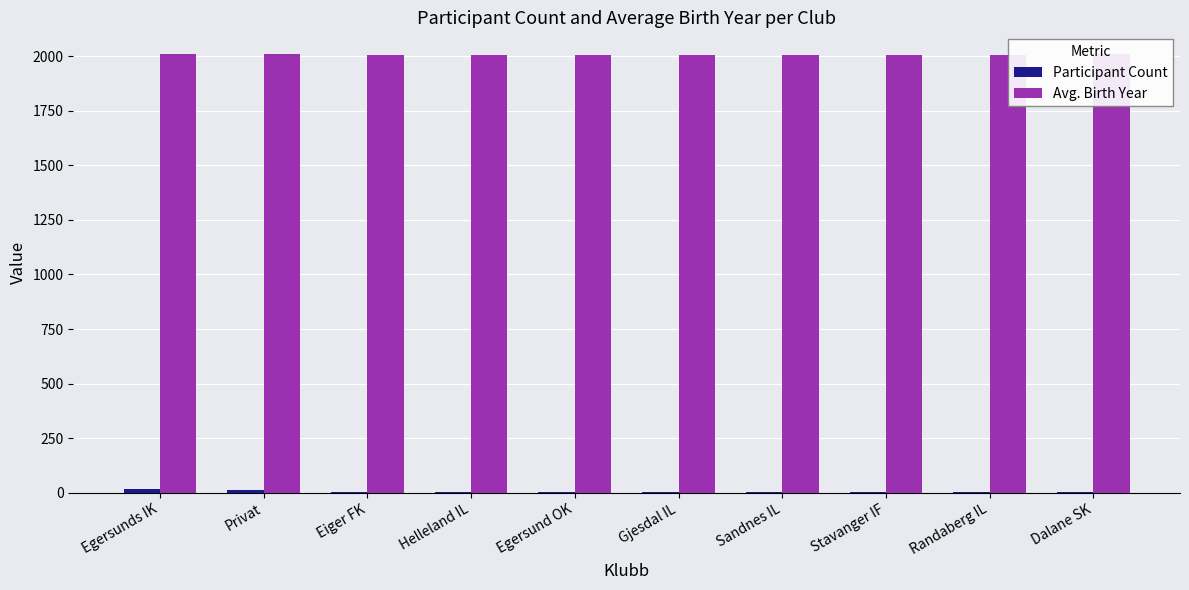

What is the maximum value for Avg. Birth Year?

2009.2